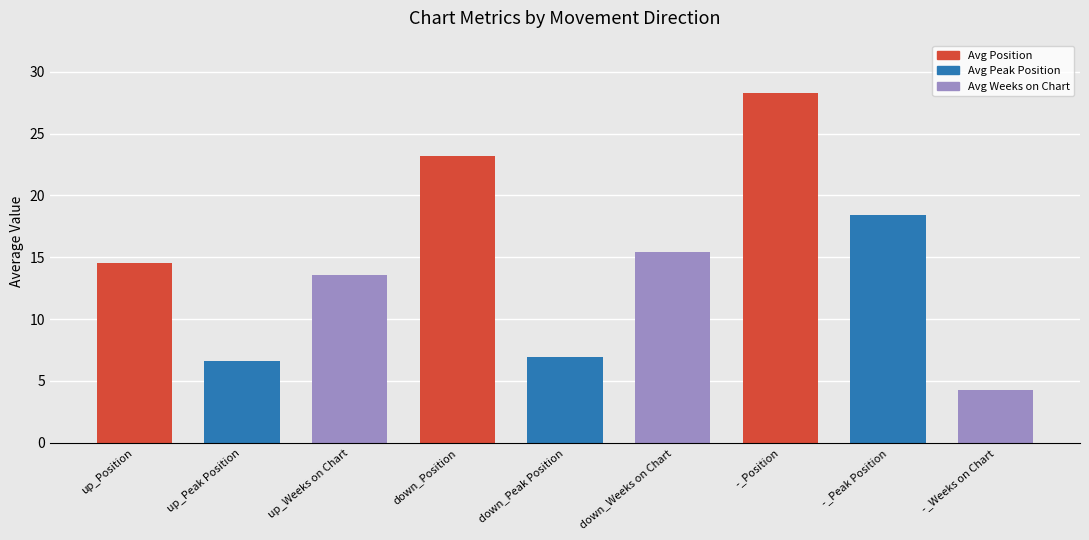

What value does the data have at -_Peak Position?

18.5